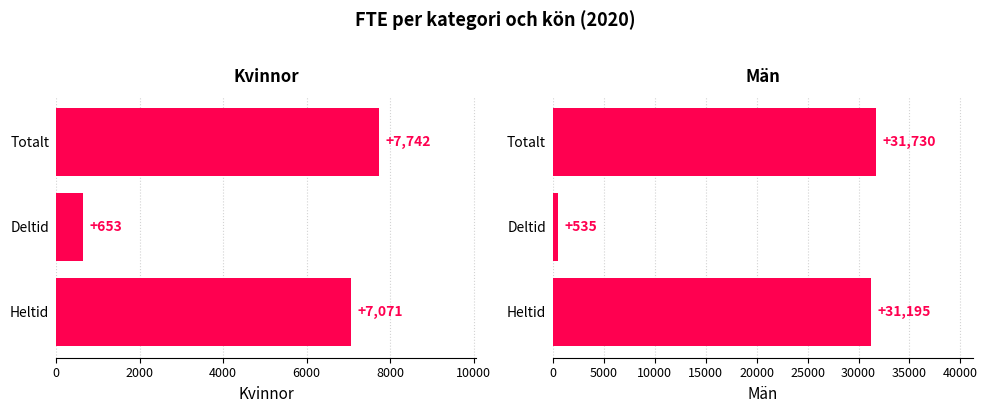

Rank the series by their average value, from highest to lowest.

Män, Kvinnor